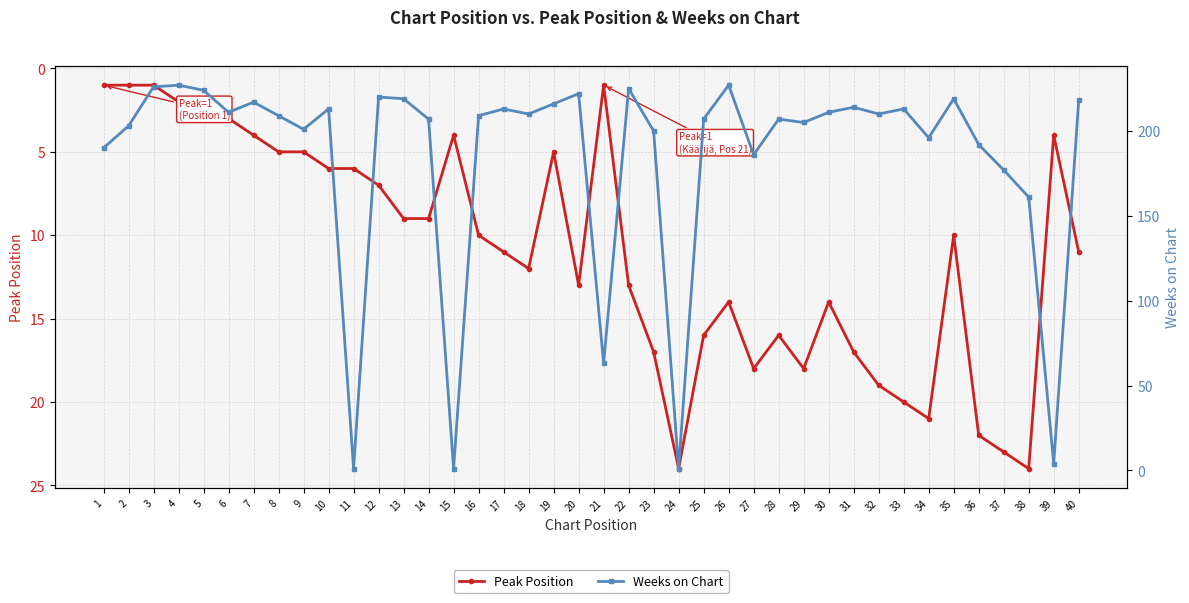

What are all the series names shown in the legend?

Peak Position, Weeks on Chart